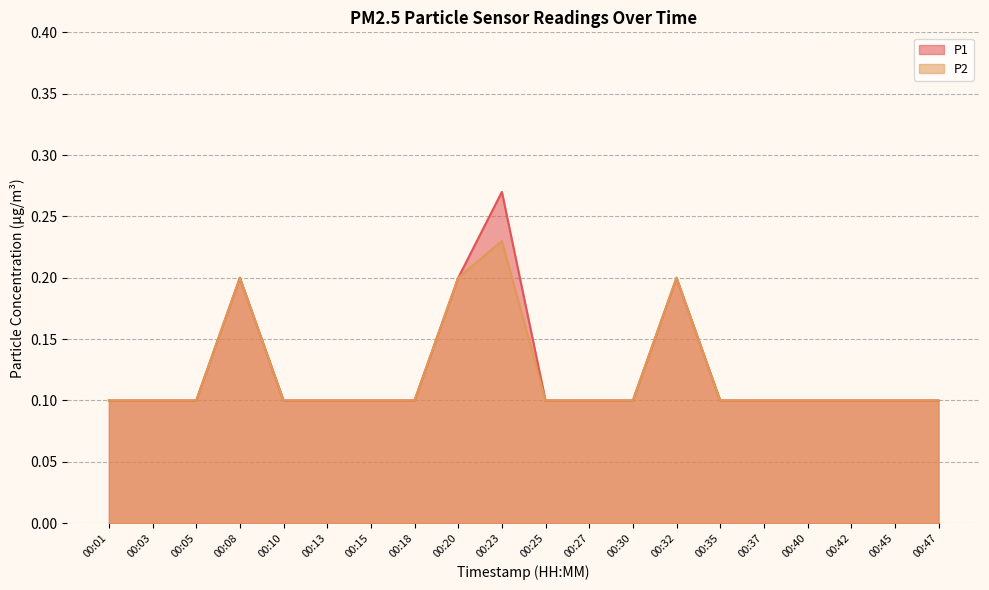

What is the lowest value of the P1 series?

0.1